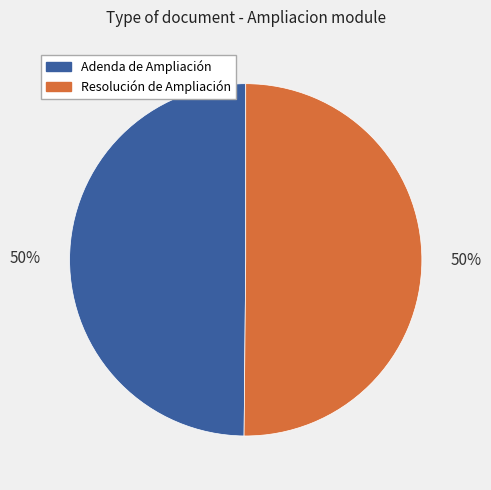

Do Resolución de Ampliación and Adenda de Ampliación together represent more than half of the pie?

Yes